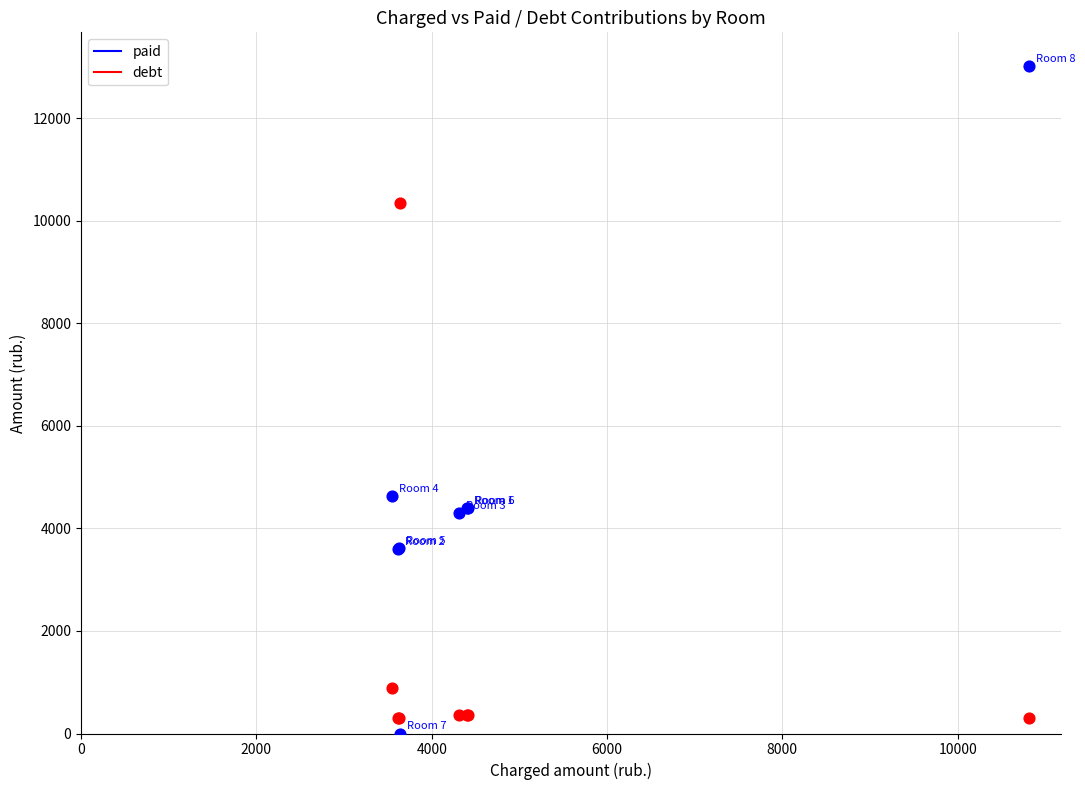

In the debt series, what Y value is closest to 5324?

896.2